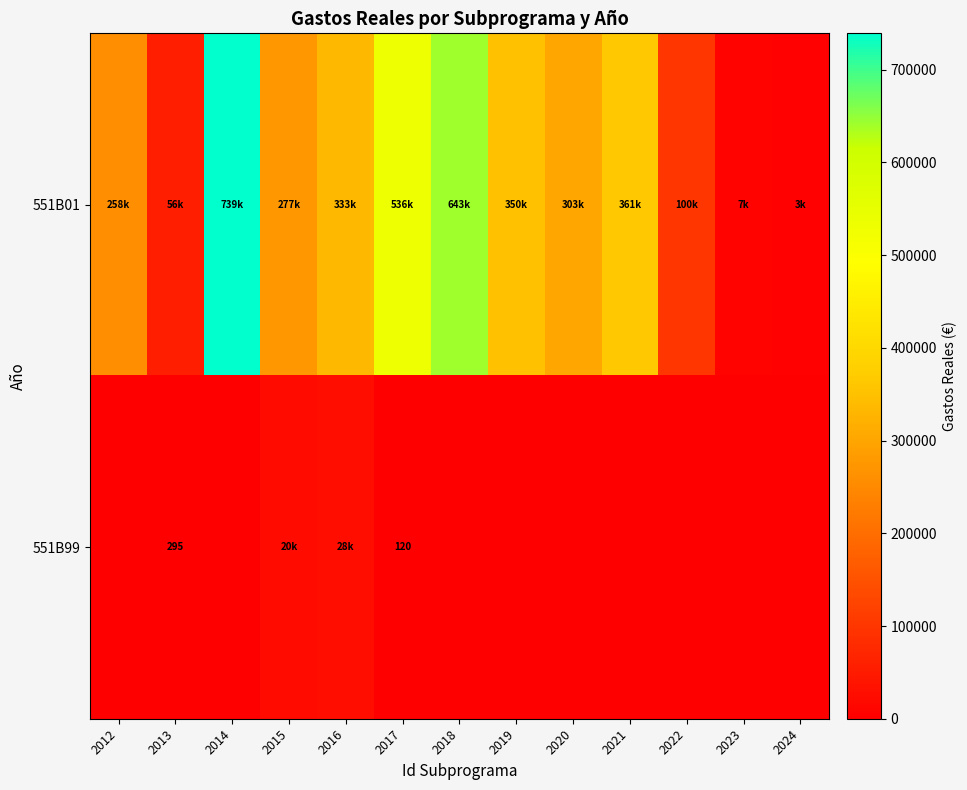

What is the difference between the maximum and minimum values in the 551B01 series?

736031.5